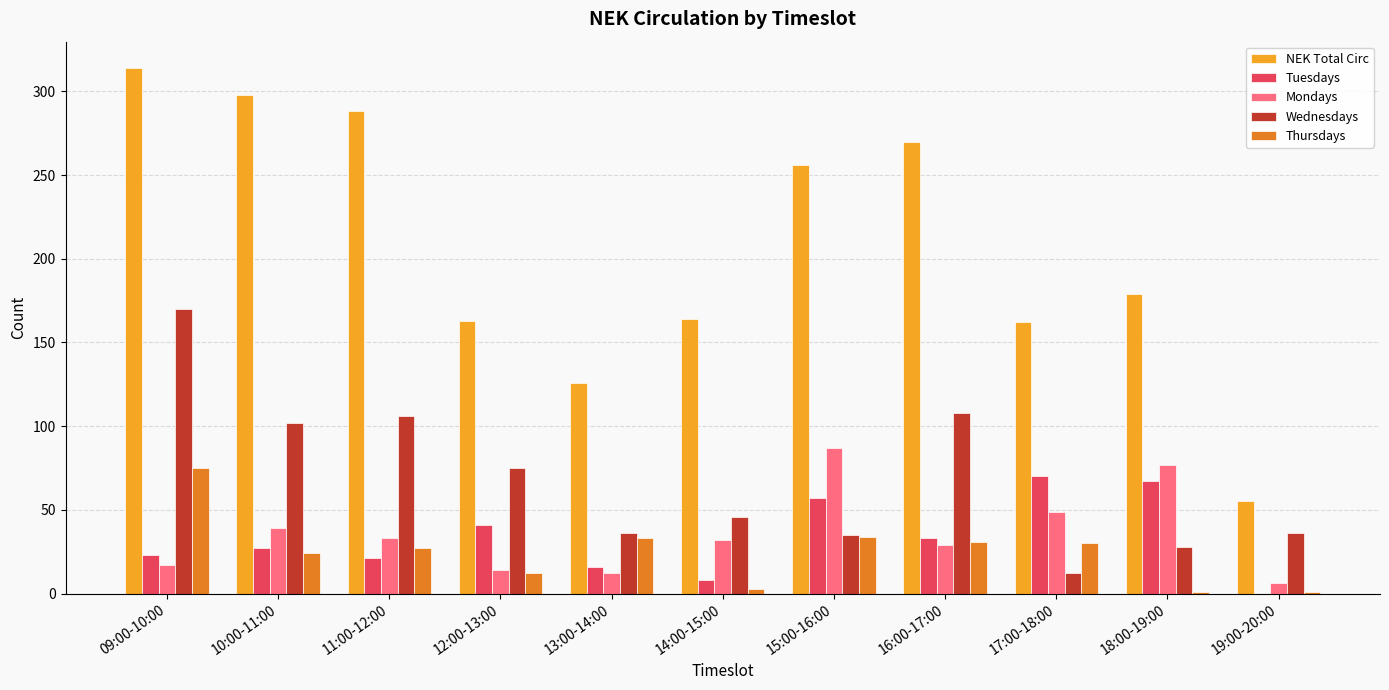

What is the sum of all NEK Total Circ values?

2275